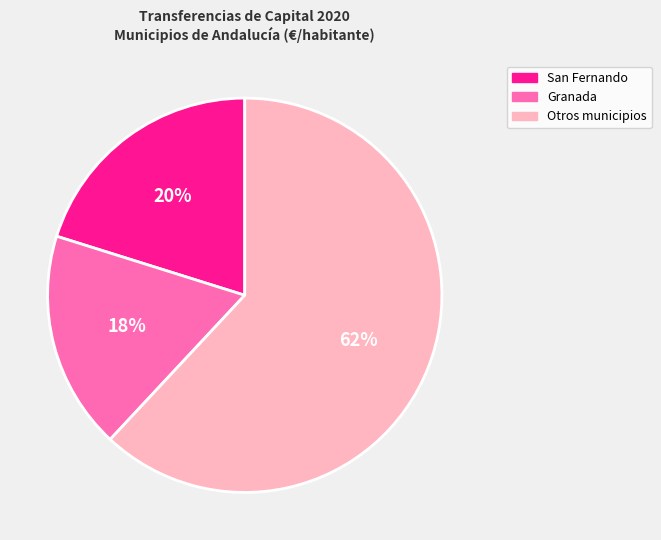

Does any single category account for the majority?

Yes